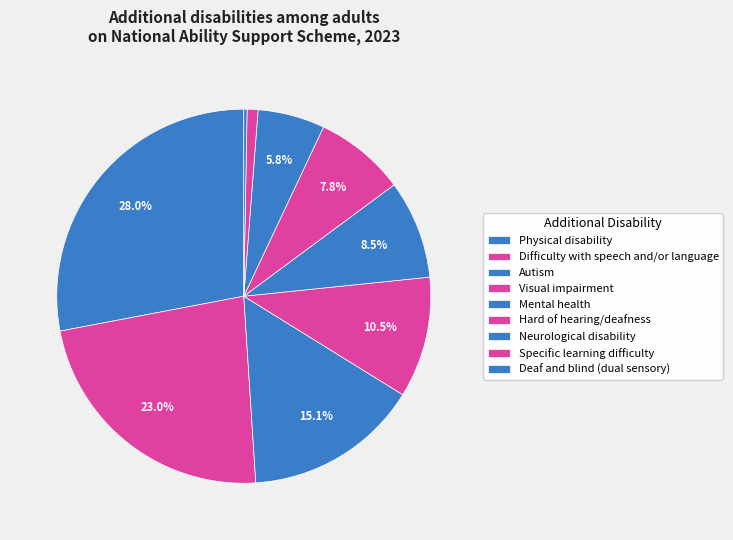

Rank the categories by value from highest to lowest.

Physical disability, Difficulty with speech and/or language, Autism, Visual impairment, Mental health, Hard of hearing/deafness, Neurological disability, Specific learning difficulty, Deaf and blind (dual sensory)